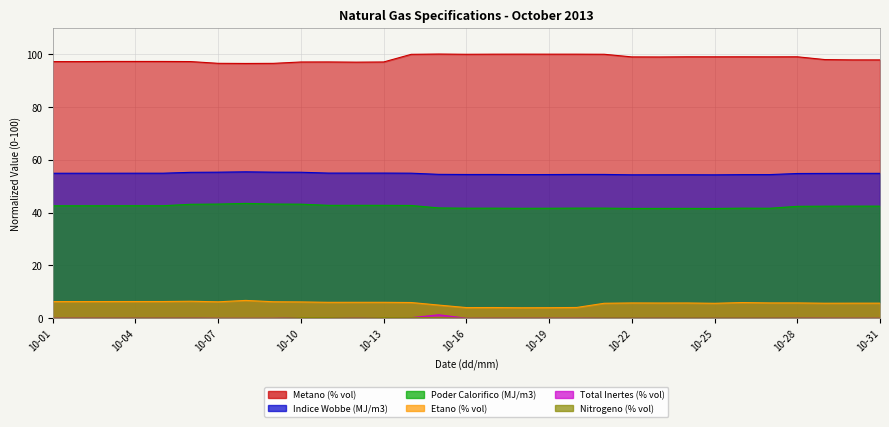

Which series changed the most between 10-21 and 10-25?

Metano (% vol)